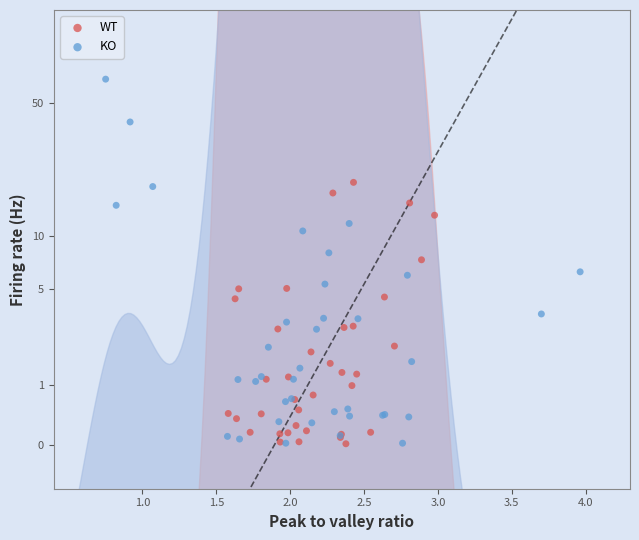

What are all the series names shown in the legend?

WT, KO